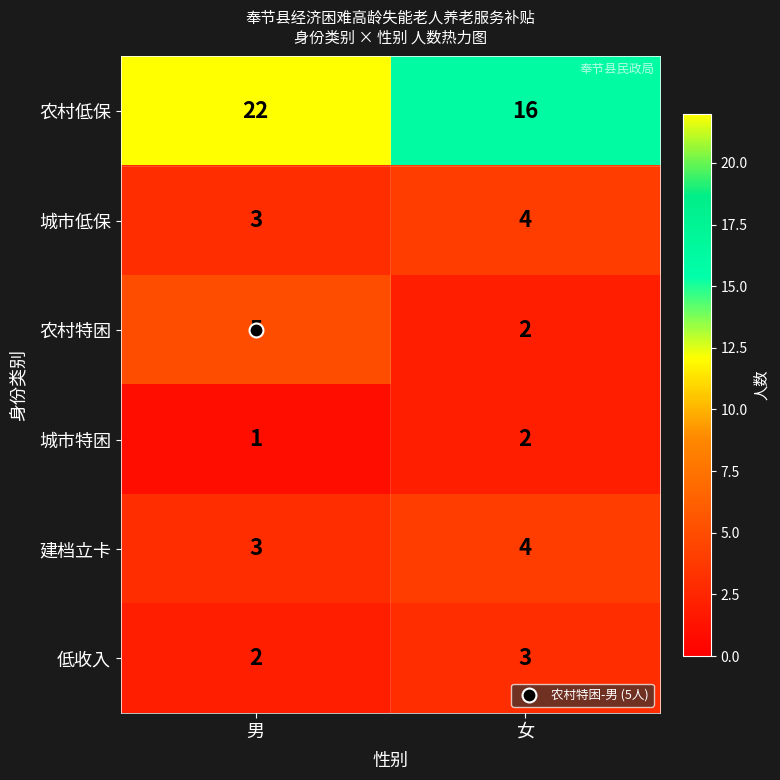

What is the difference between the highest and lowest values at 女?

14